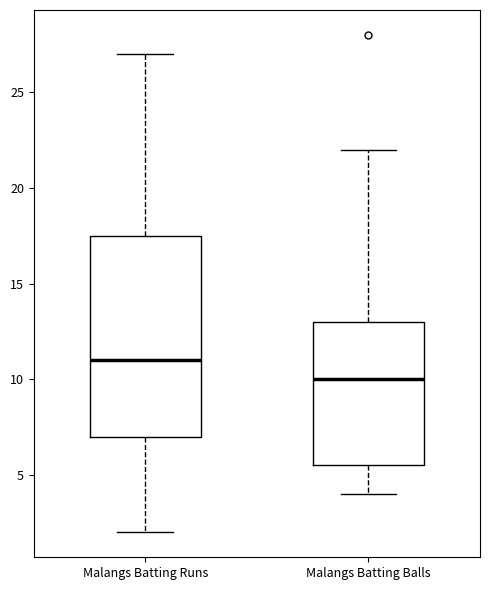

Where is the lower edge of the box for Malangs Batting Runs on the y-axis? The values are not printed on the chart, so give them approximately, as read against the axis.

7.0